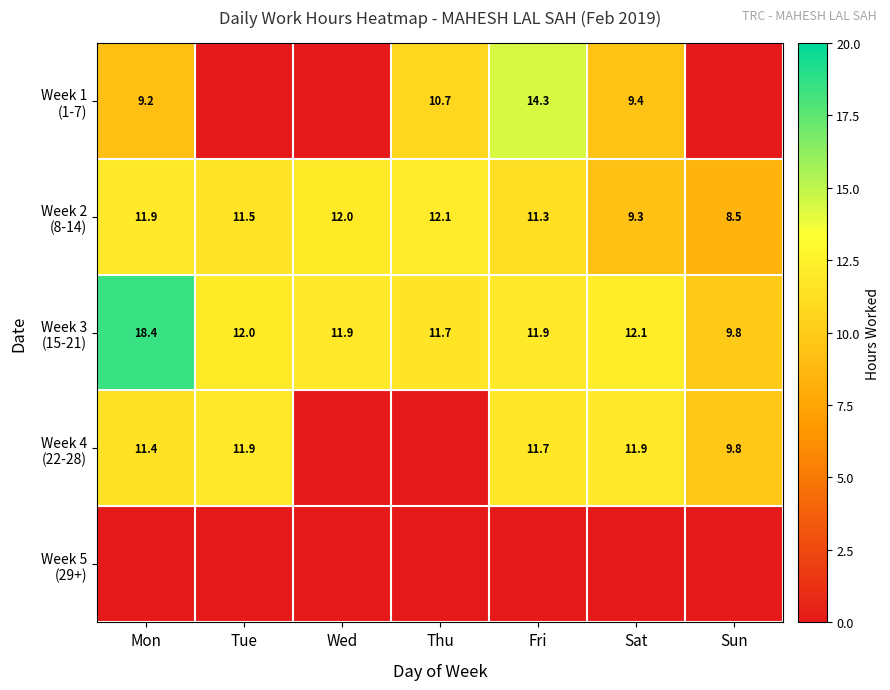

Count the number of categories in the chart.

7